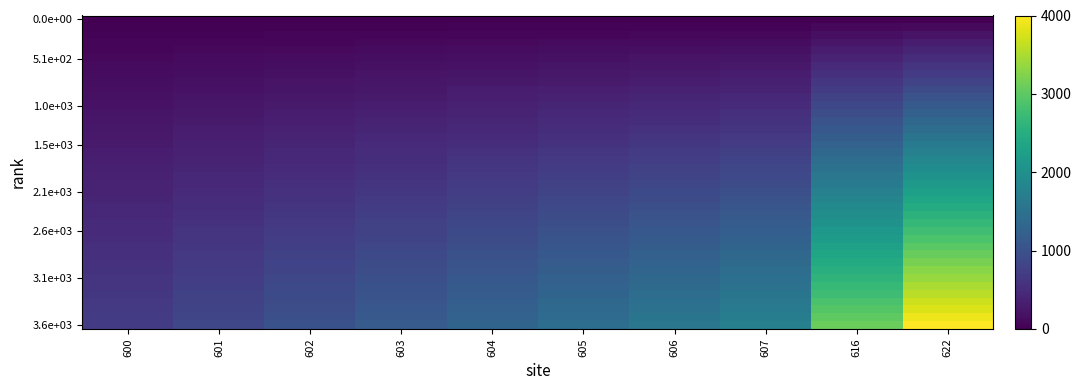

Which label corresponds to the largest value in the chart?

622